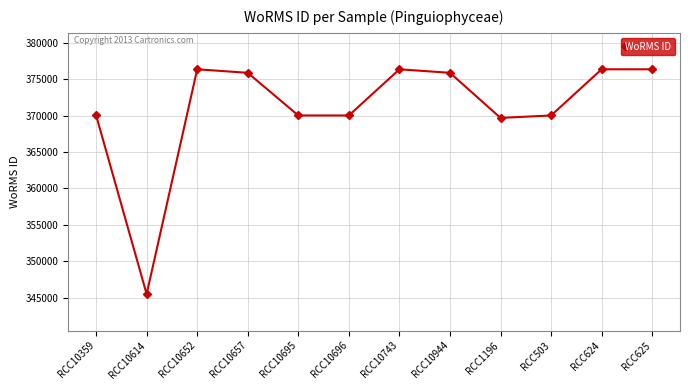

Count the number of categories in the chart.

12